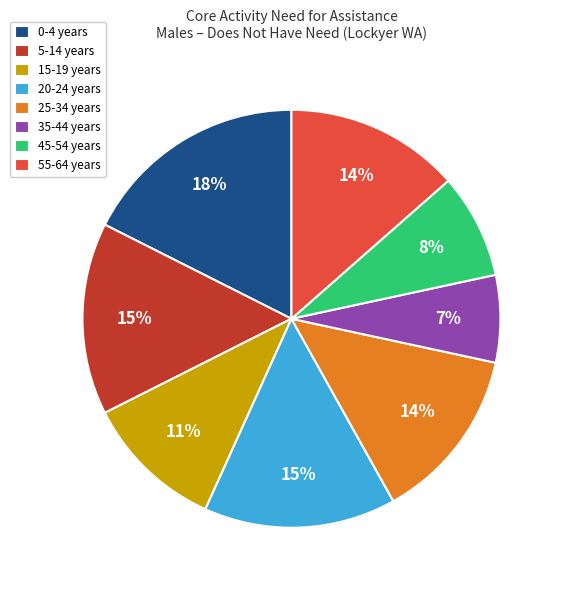

Combined, do 35-44 years and 5-14 years account for over 50%?

No